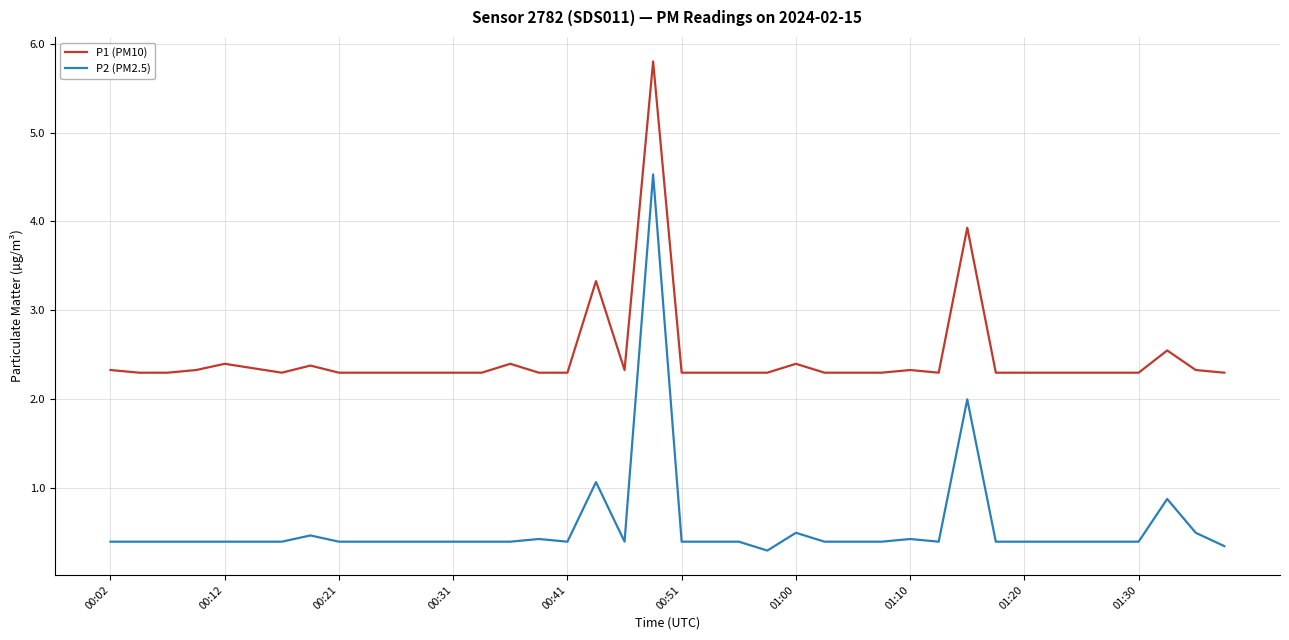

True or false: P1 (PM10) and P2 (PM2.5) intersect in this chart.

False